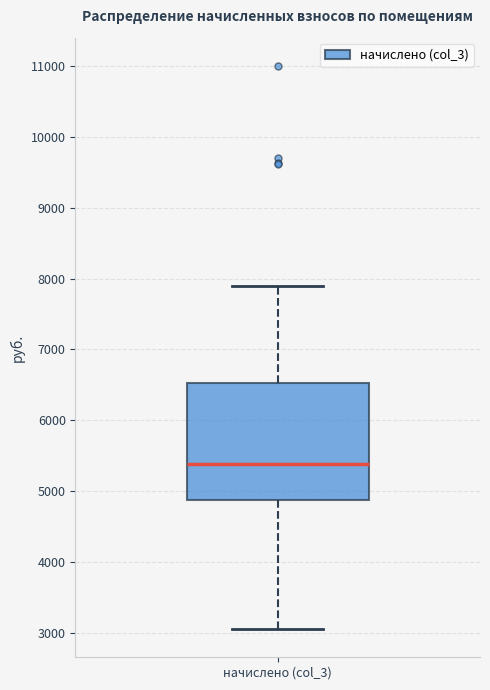

Where is the upper edge of the box for начислено (col_3) on the y-axis? The values are not printed on the chart, so give them approximately, as read against the axis.

6500